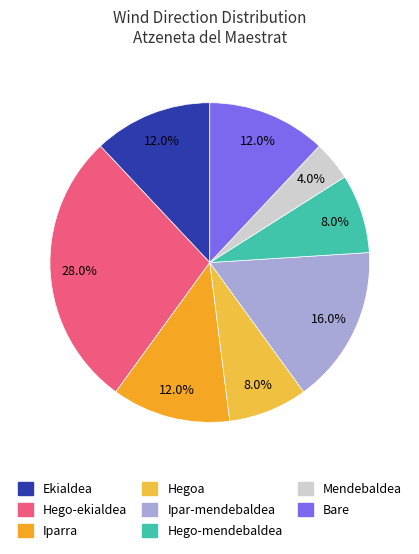

How many slices are in this pie chart?

8